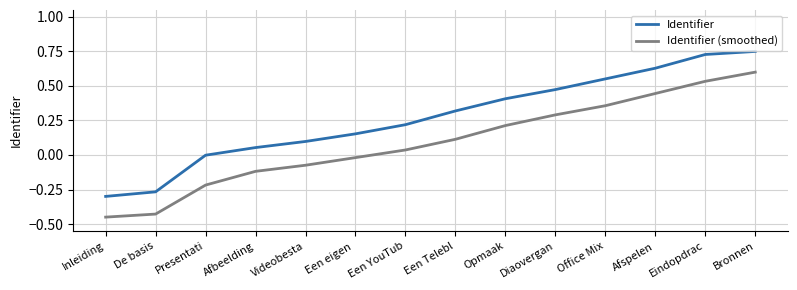

What position from the right is Een YouTub?

8